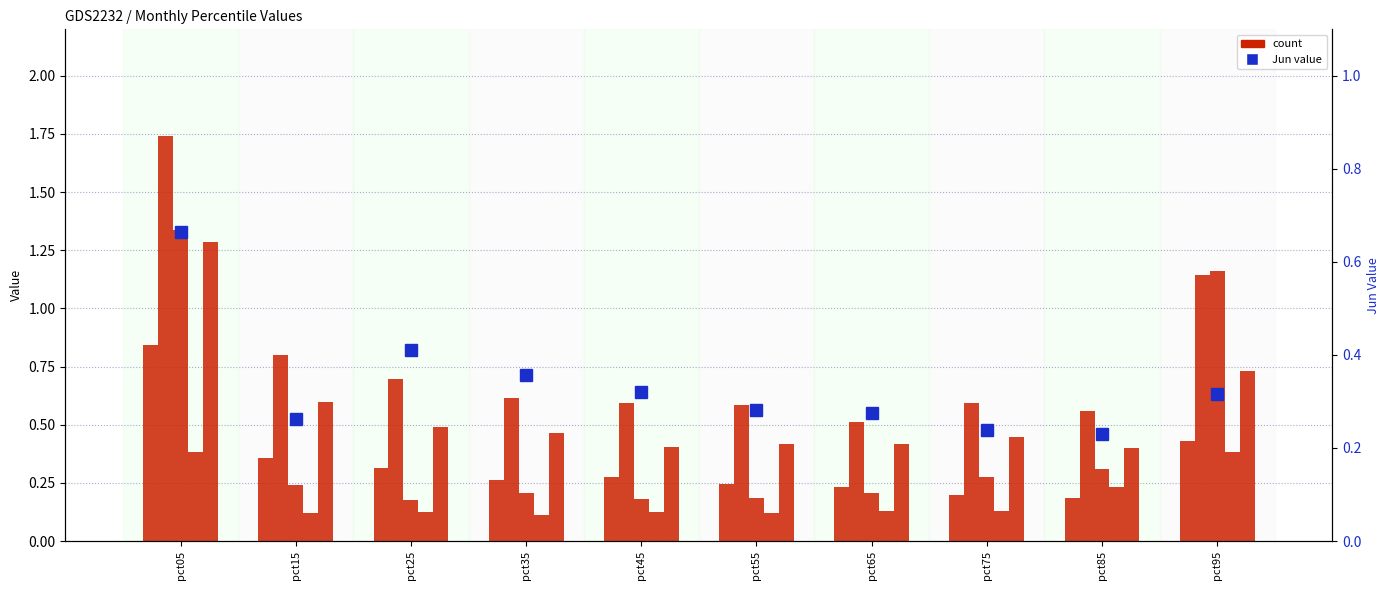

Between pct85 and pct45, which is larger?

pct45